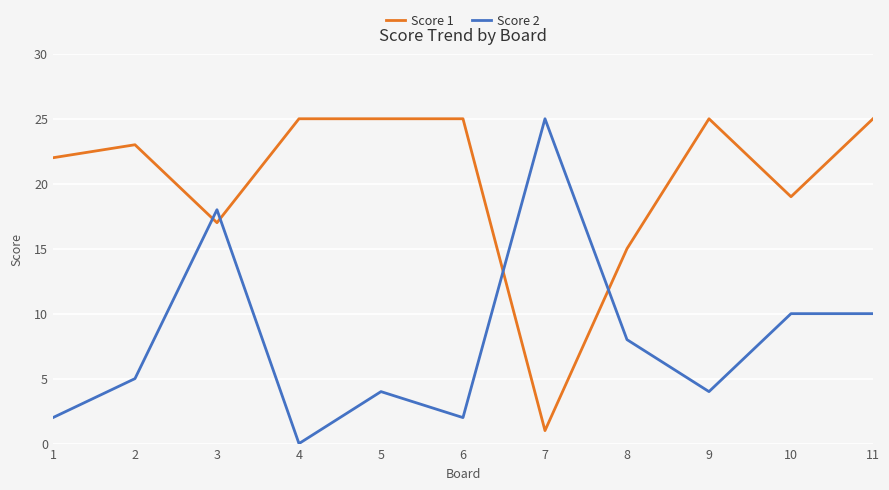

Is the value of Score 1 at 11 greater than the value of Score 2 at 5?

Yes